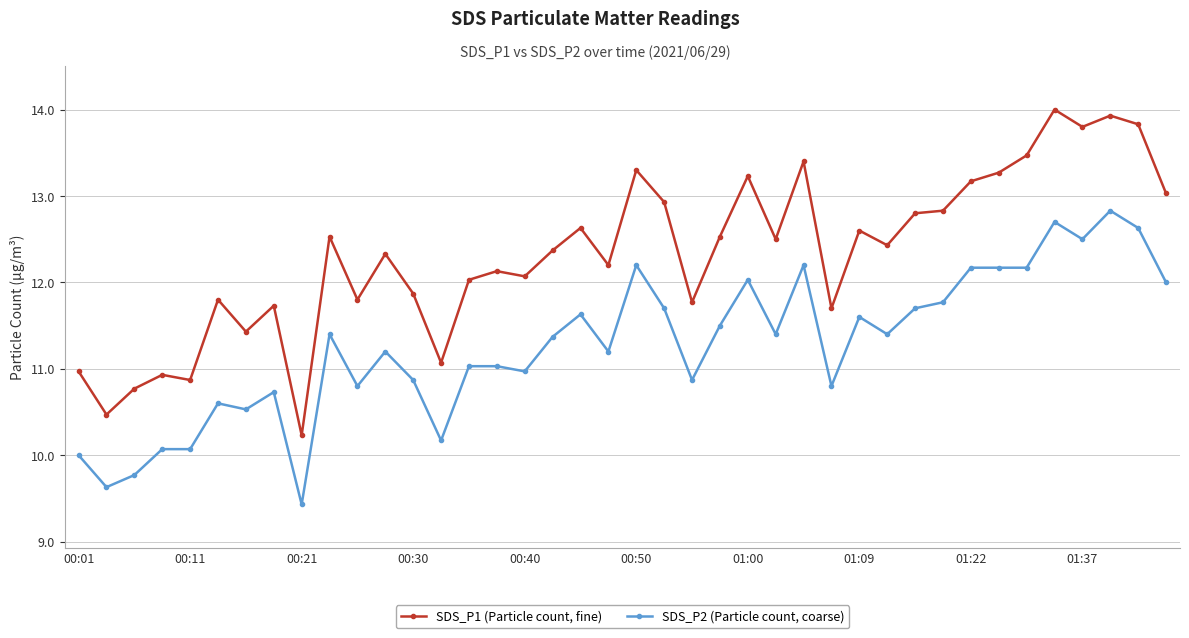

What is the average value of the SDS_P2 (Particle count, coarse) series?

11.3